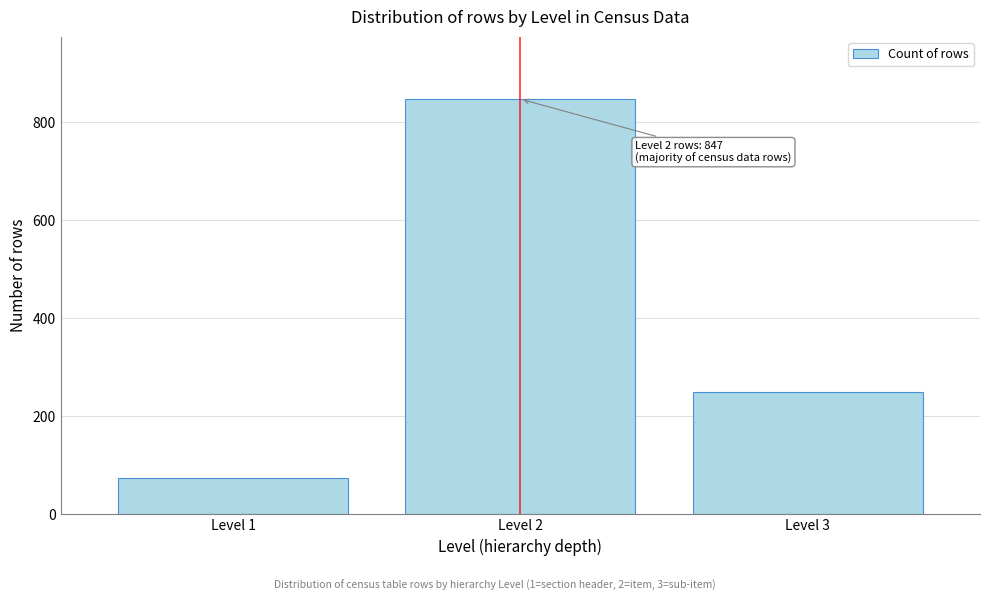

Reading left to right, what are all the values shown in this chart?

73	847	249